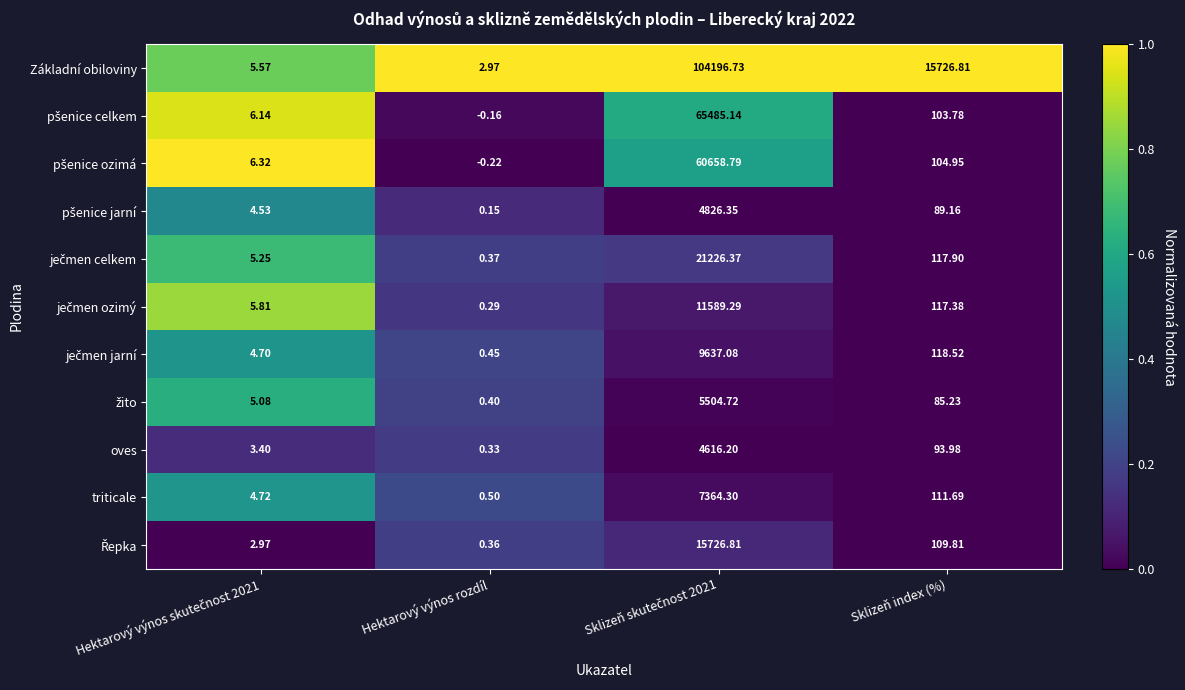

Which category has the lowest value in the Základní obiloviny series?

Hektarový výnos rozdíl